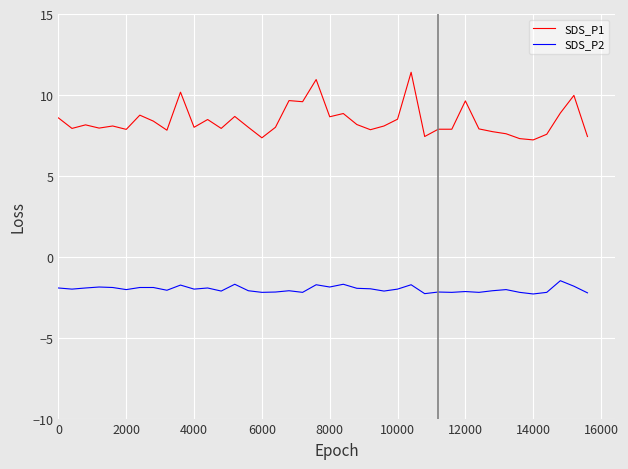

What is the difference between the maximum and minimum values in the SDS_P1 series?

4.2